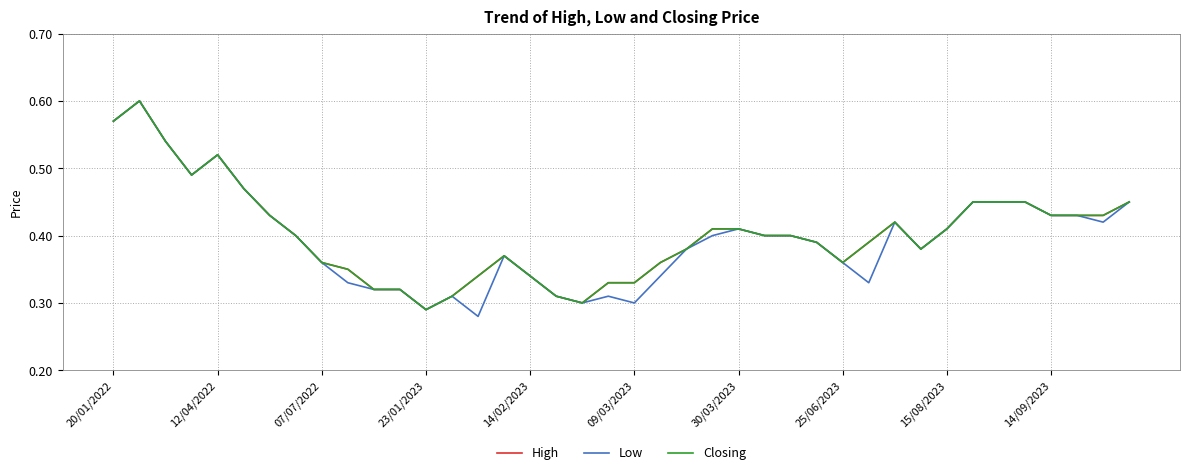

Does the chart have visible grid lines?

Yes